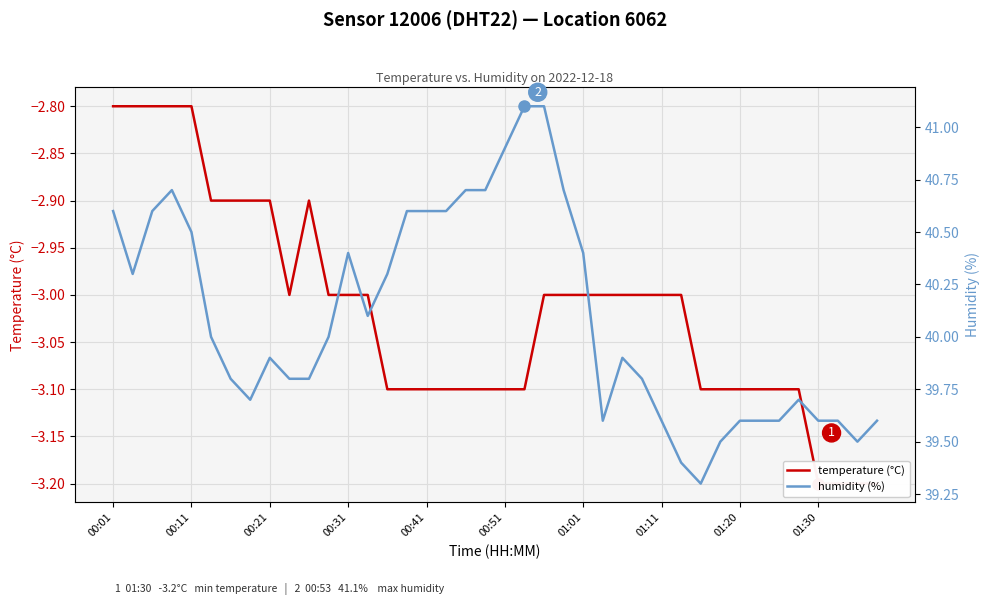

At which category is the sum across all series the highest?

22